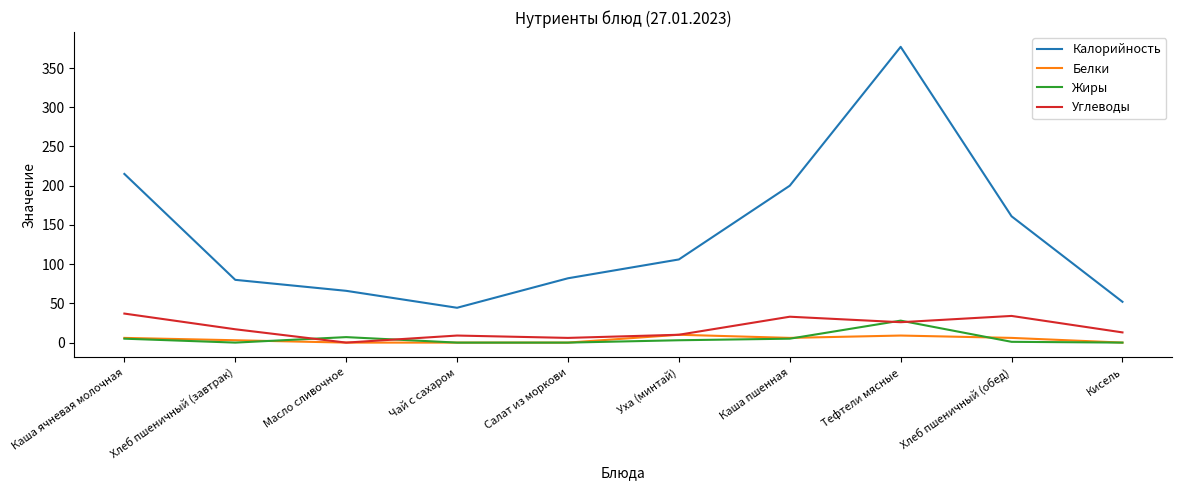

Which label corresponds to the largest value in the chart?

Тефтели мясные